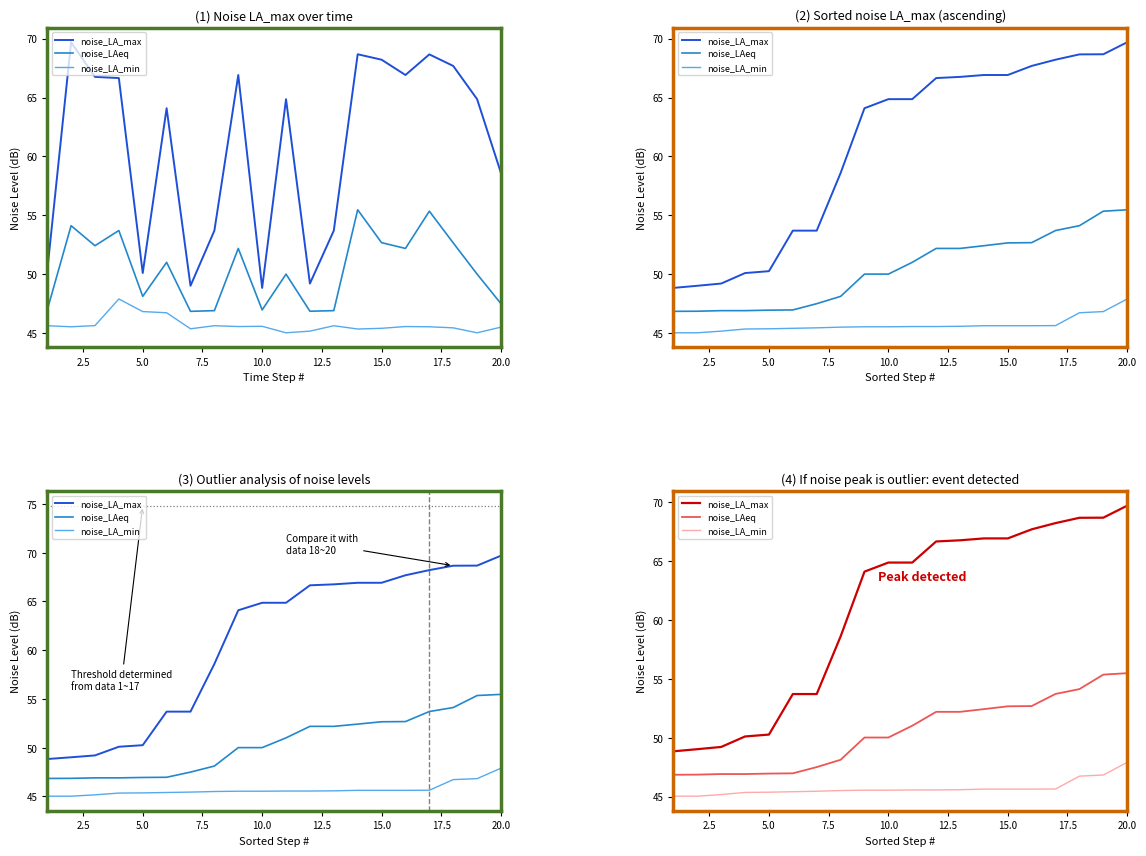

What is the difference between the maximum and minimum values in the noise_LA_max series?

20.8